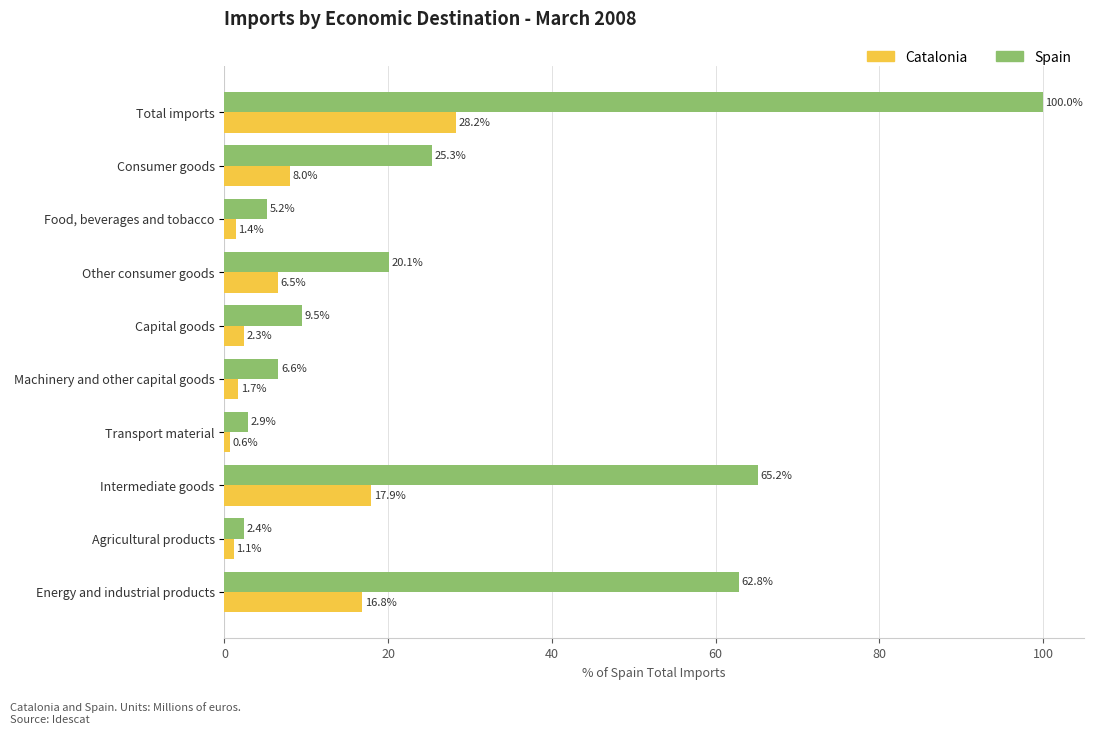

What is the sum of the Catalonia values at Transport material and Consumer goods?

8.6